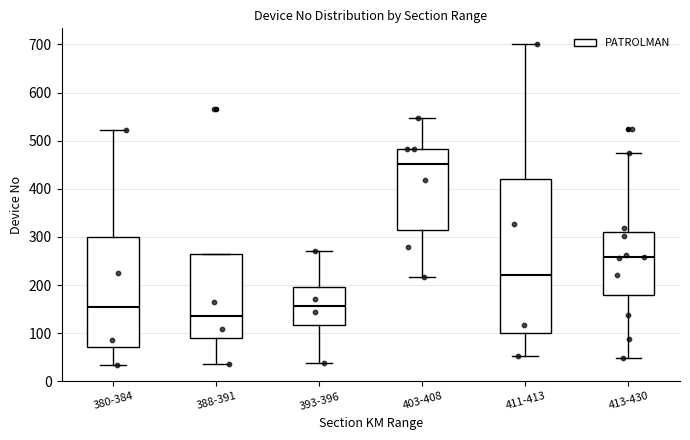

Where is the lower edge of the box for 380-384 on the y-axis? The values are not printed on the chart, so give them approximately, as read against the axis.

70